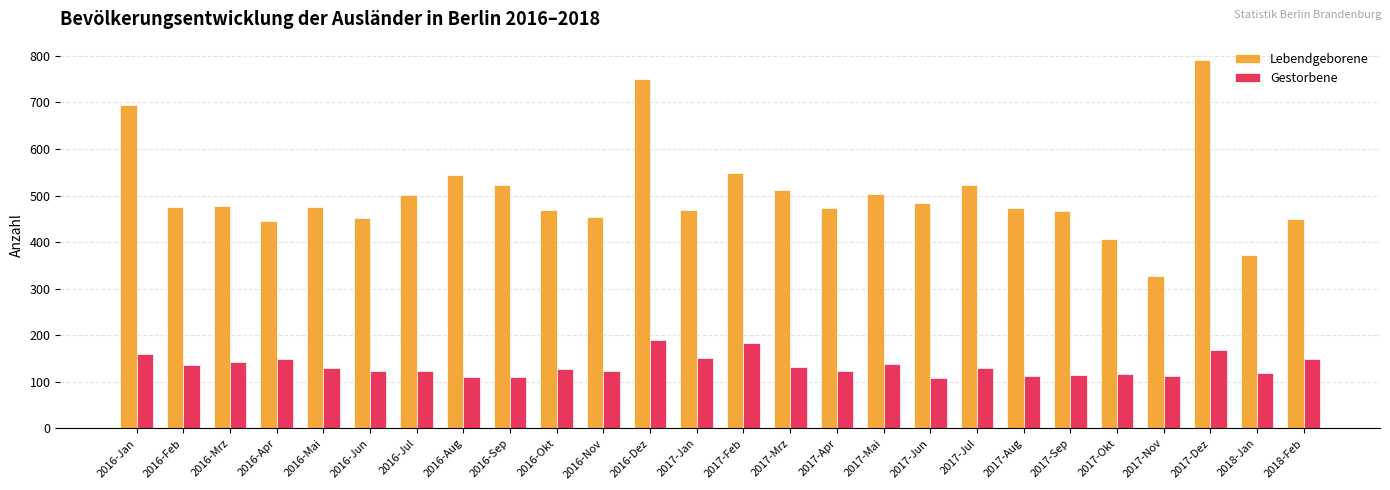

What is the label of the 4th bar from the left?

2016-Apr